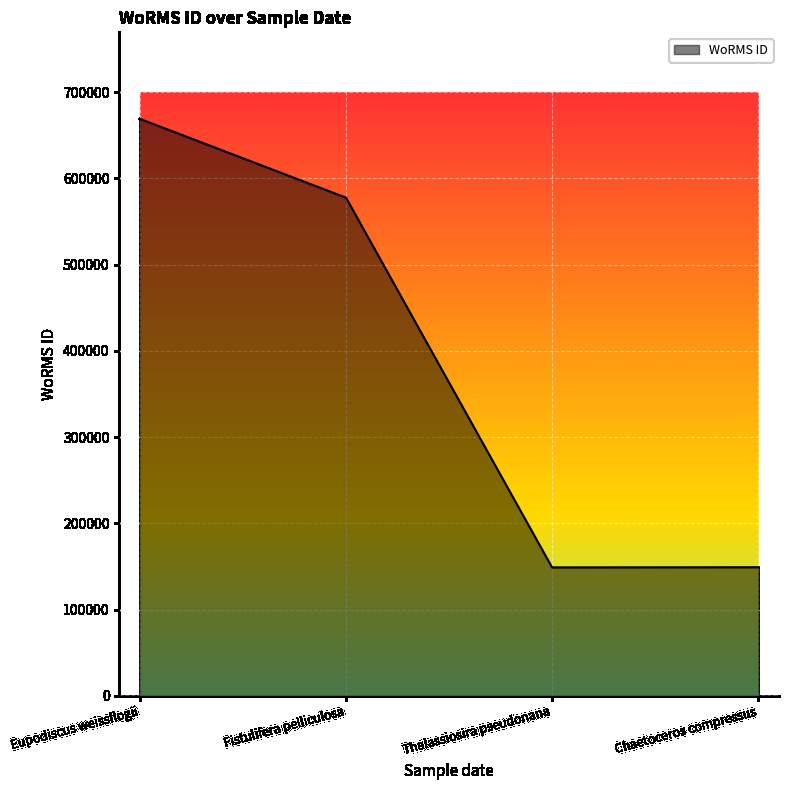

What is the ratio of the value at Chaetoceros compressus to the value at Thalassiosira pseudonana?

1.0